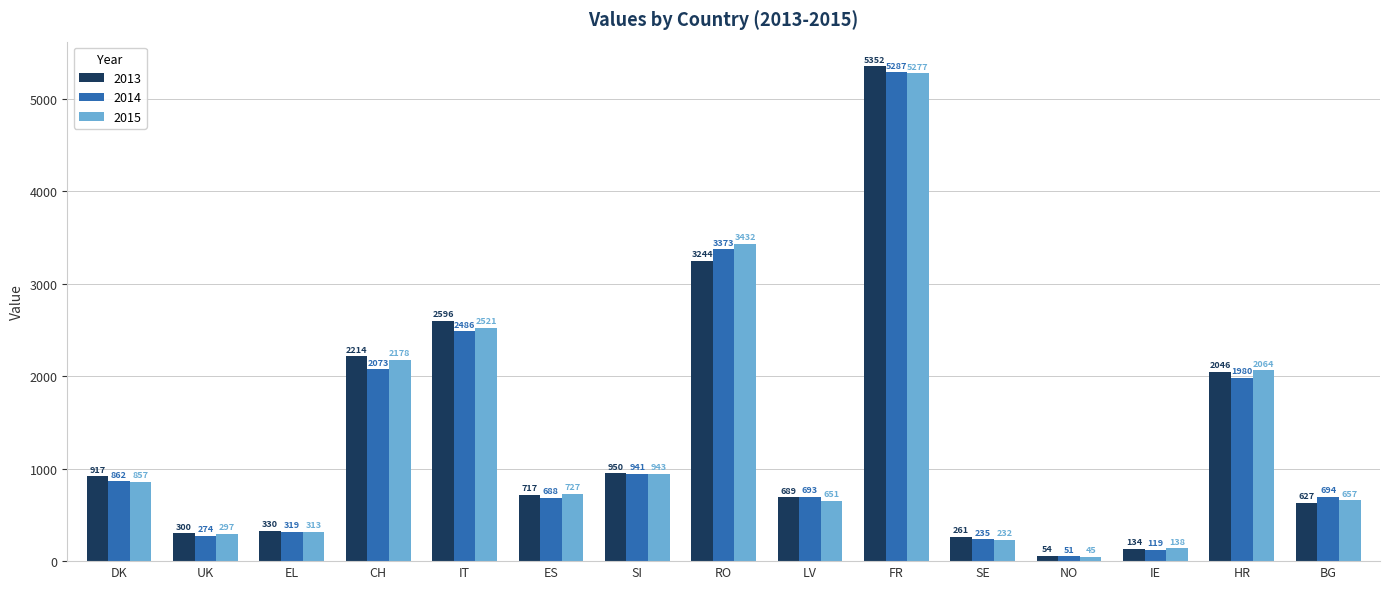

How many distinct data groups are displayed?

3